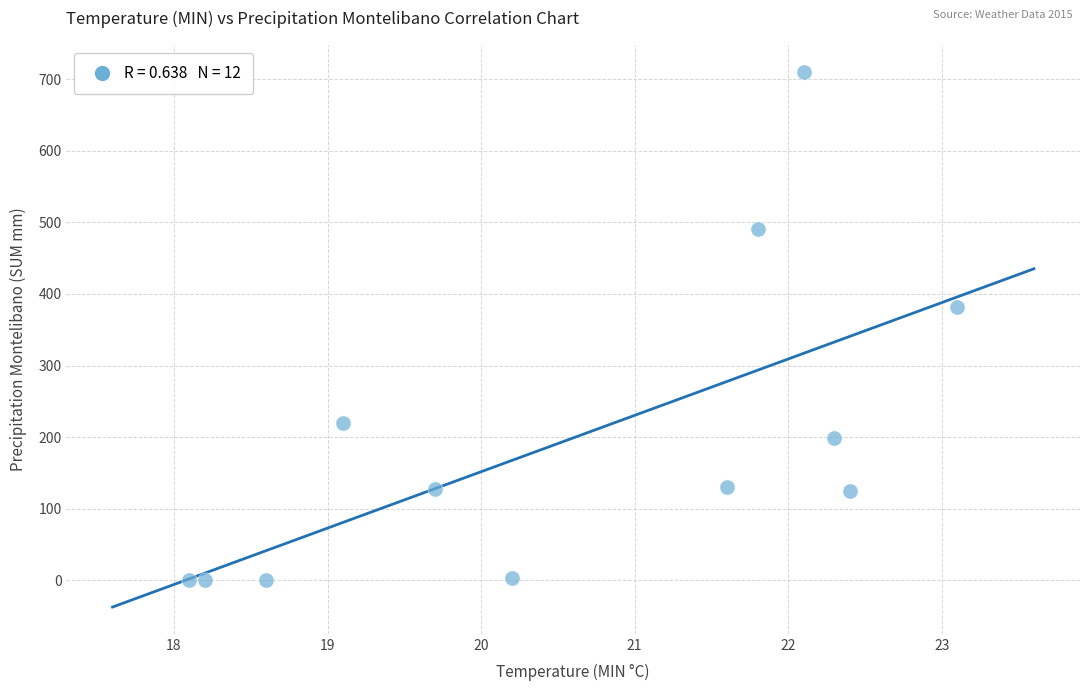

What is the average X value?

20.6